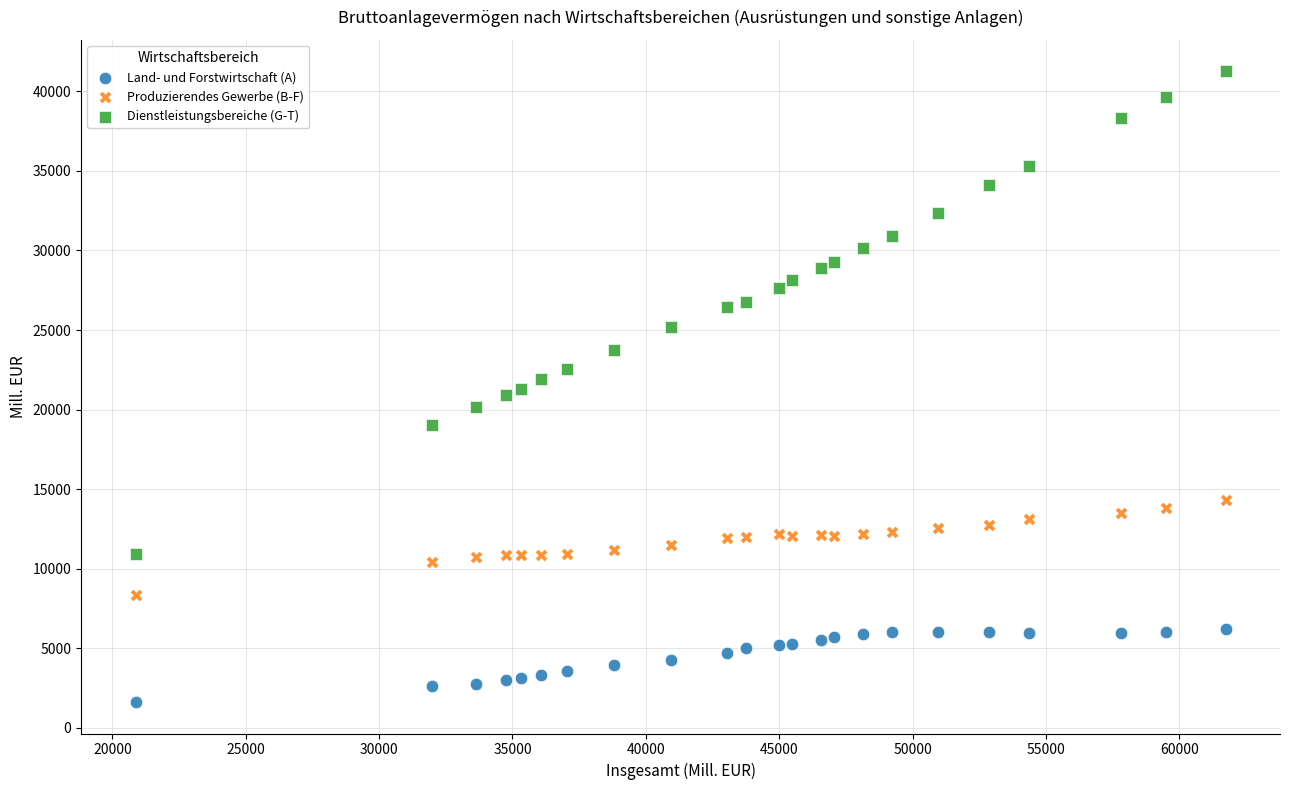

Which series contains the lowest Y value?

Land- und Forstwirtschaft (A)